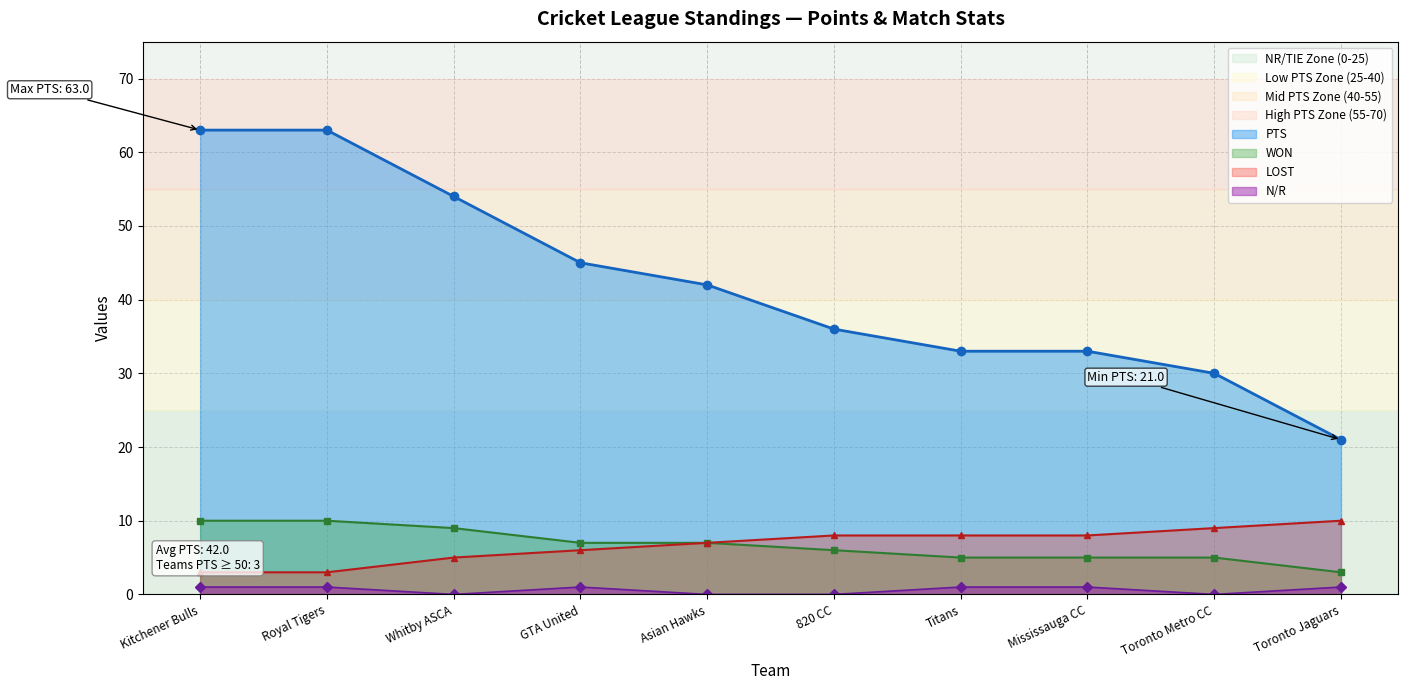

What is the sum of all NR values?

6